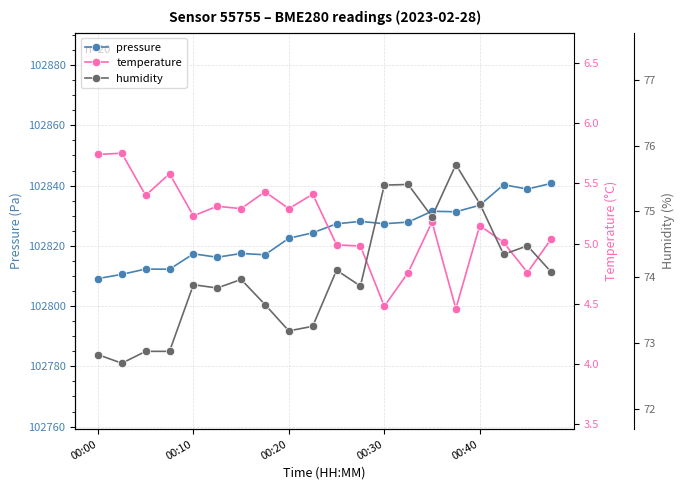

True or false: pressure has more than 0 points higher than both neighbors.

True